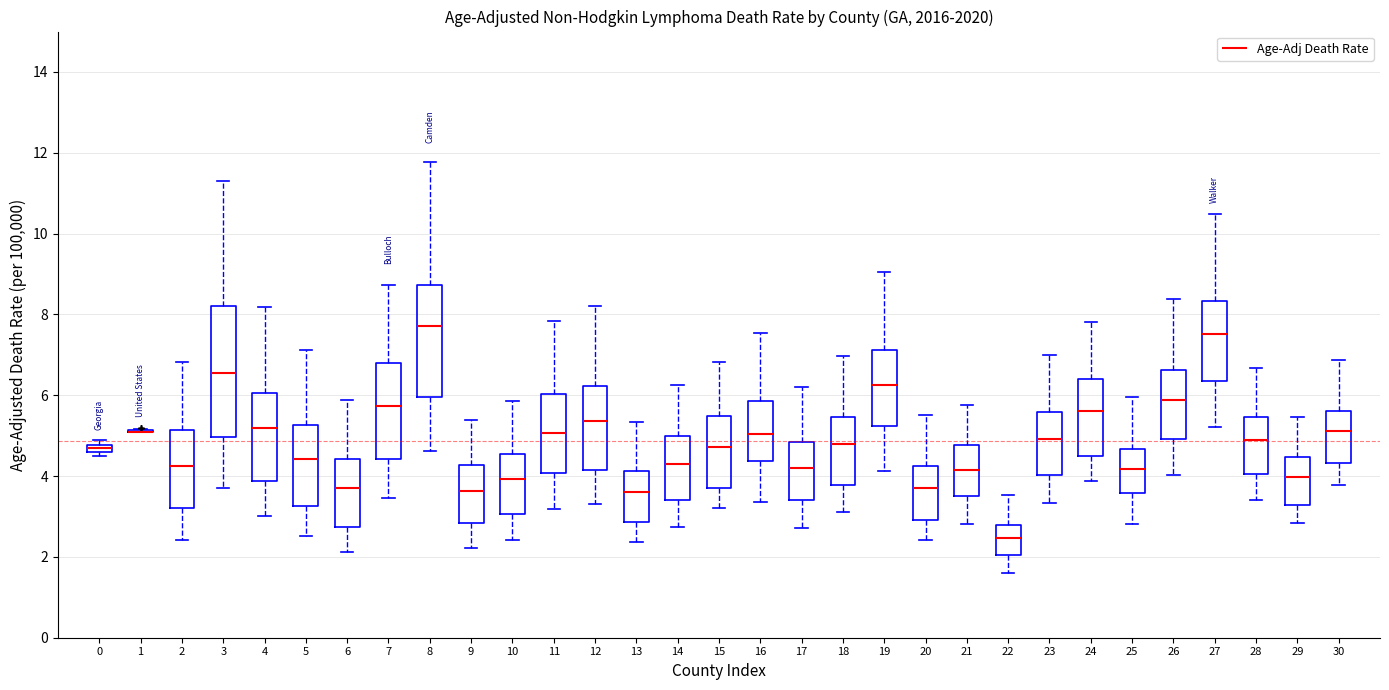

Which box is the tallest, from its lower edge to its upper edge?

3